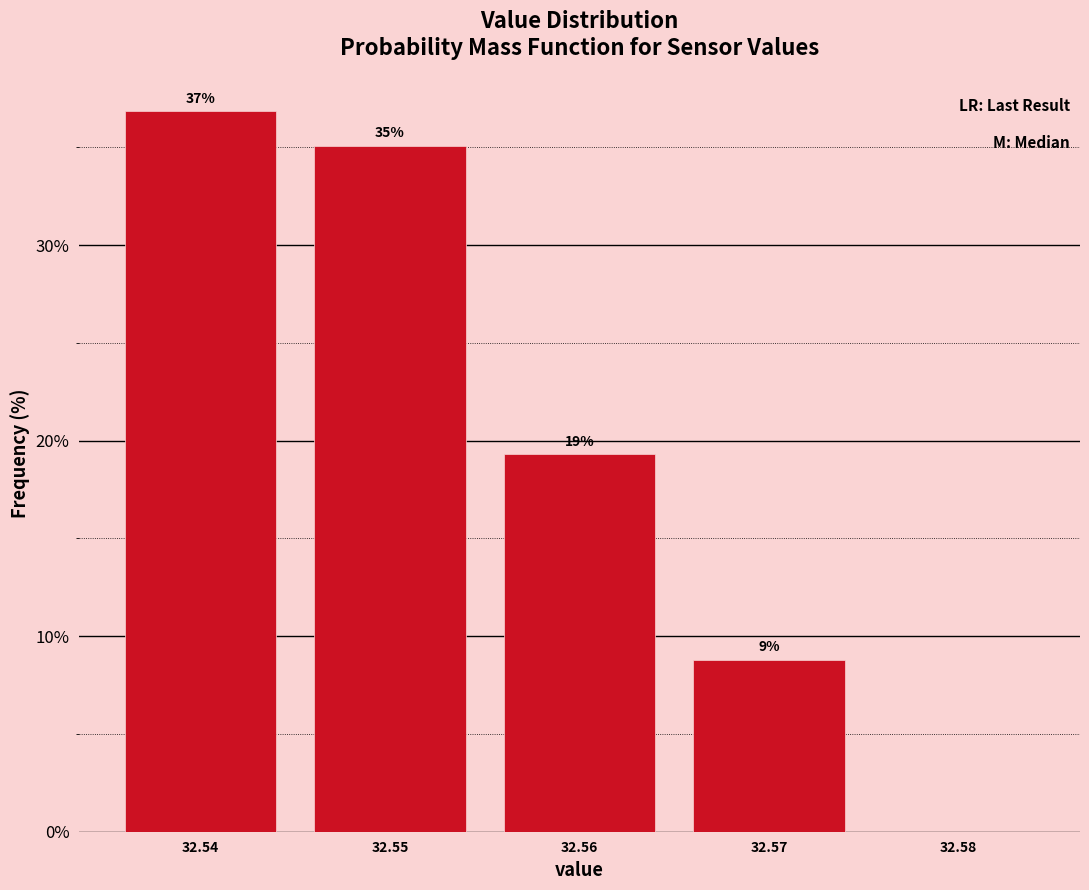

Which range on the x-axis has the tallest bar?

32.535 to 32.545